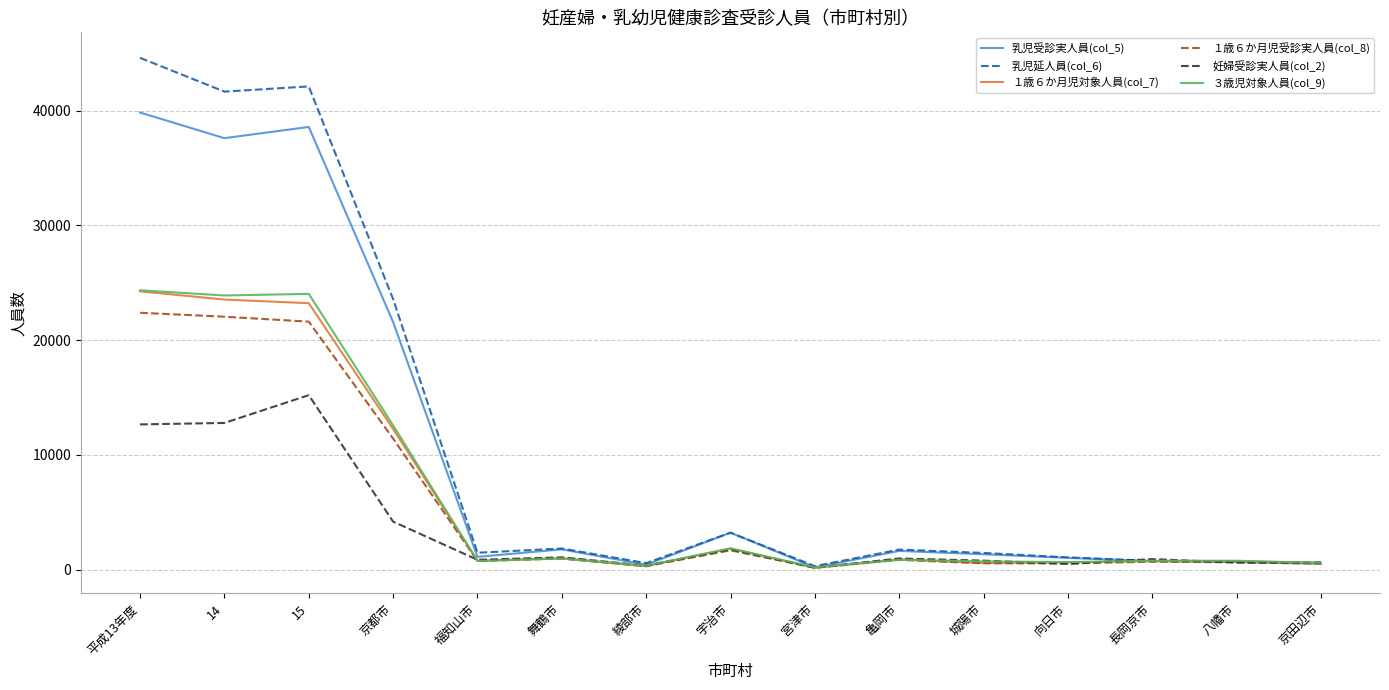

Which series has the widest spread of values?

乳児延人員(col_6)